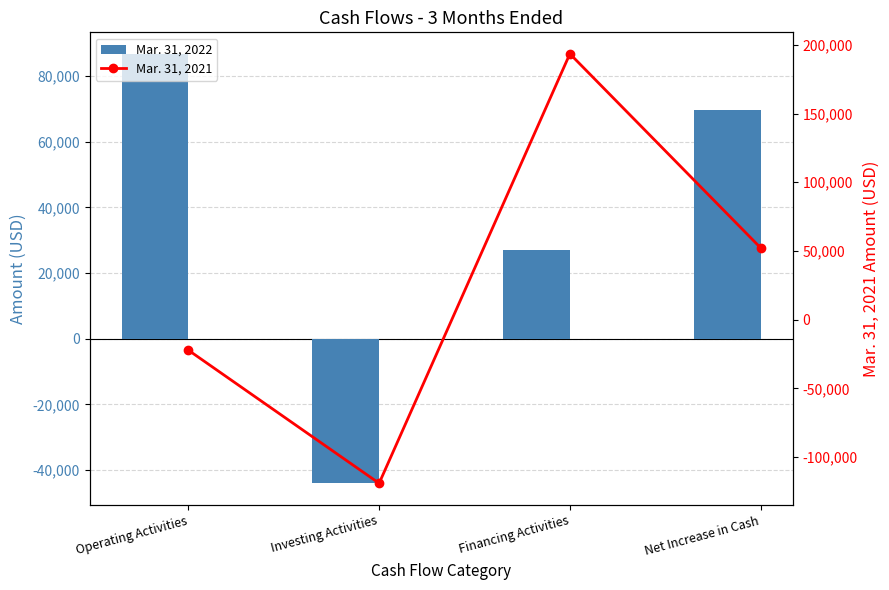

Which series changed the most between Operating Activities and Financing Activities?

Mar. 31, 2021